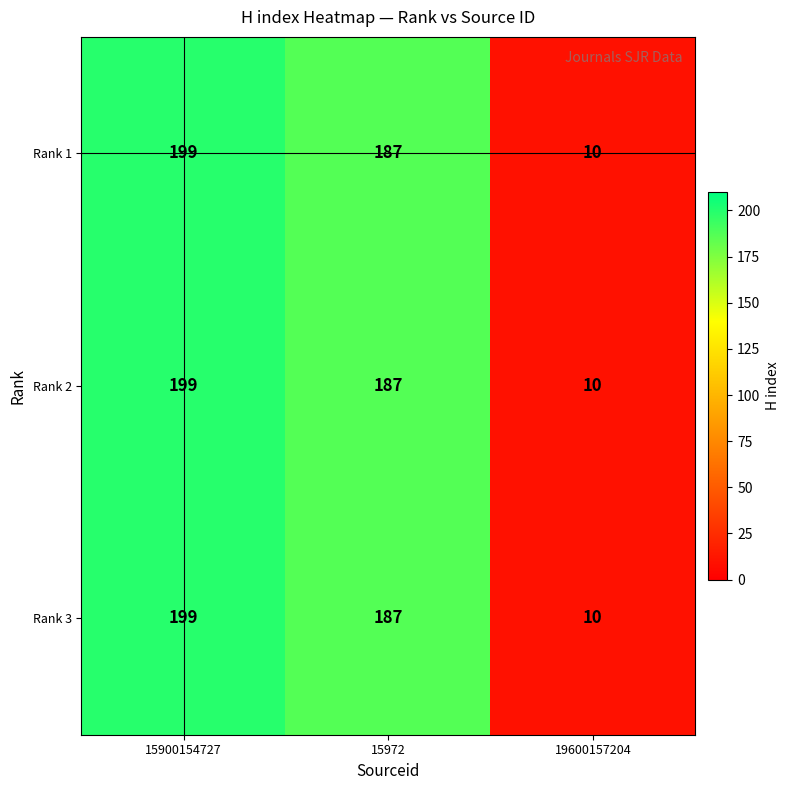

At how many categories does at least one series exceed 103?

2